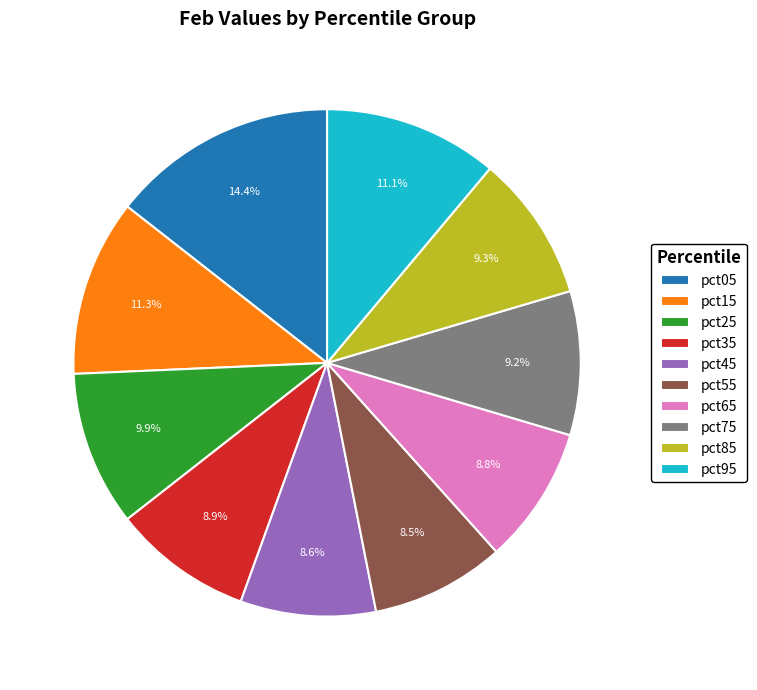

What is the largest slice in the pie chart?

pct05